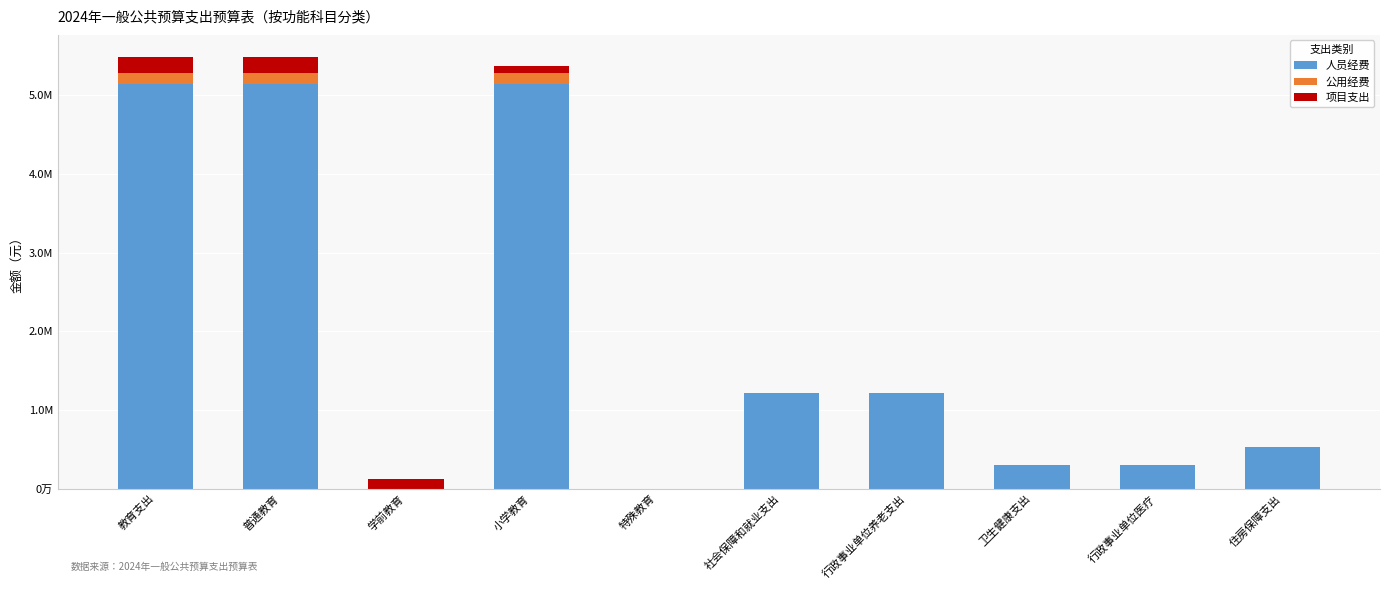

What position from the right is 住房保障支出?

1